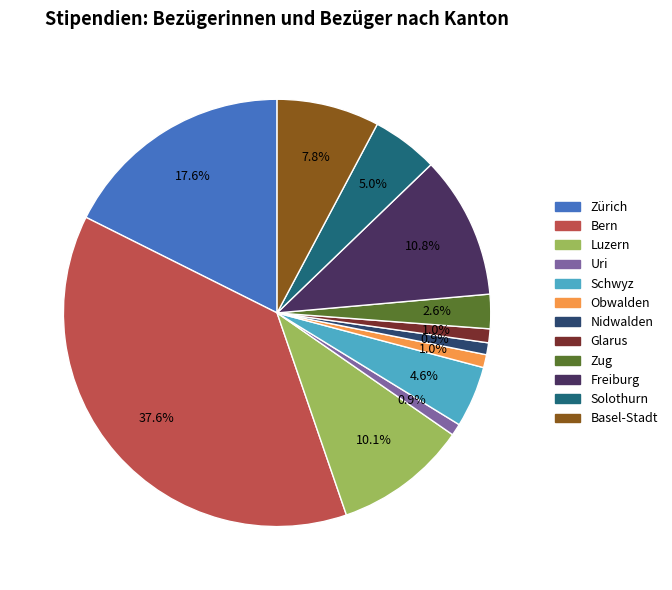

Which has a higher value, Nidwalden or Zug?

Zug